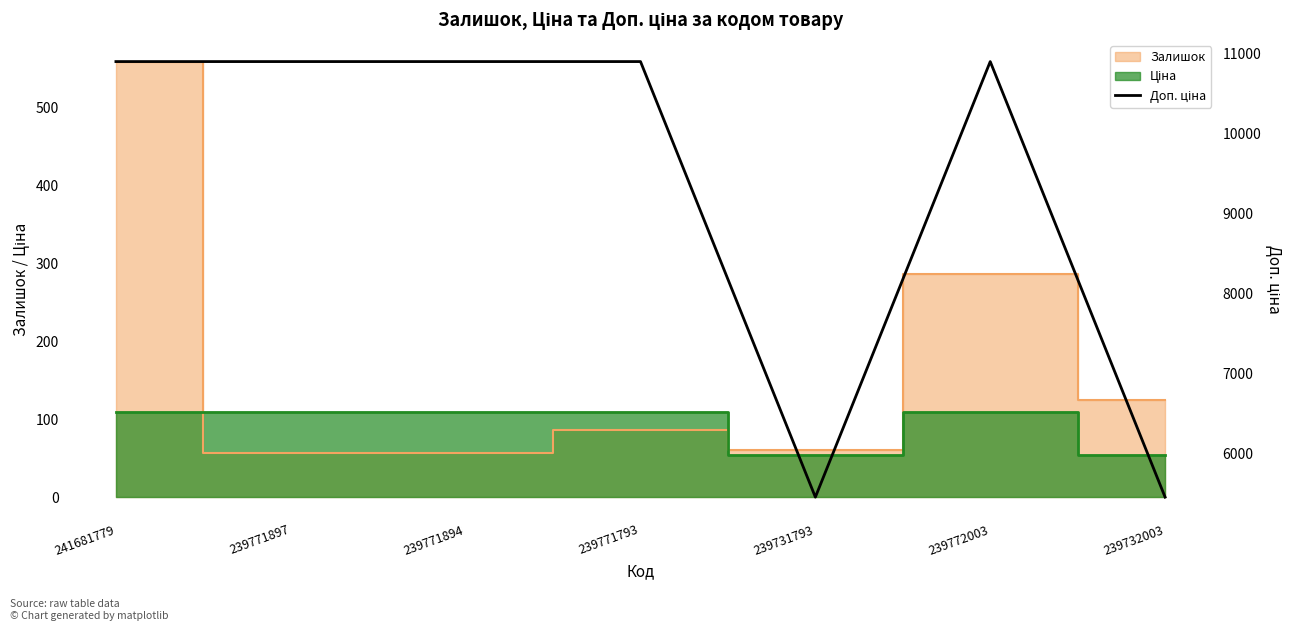

Does the chart display data point markers on the line(s)?

No